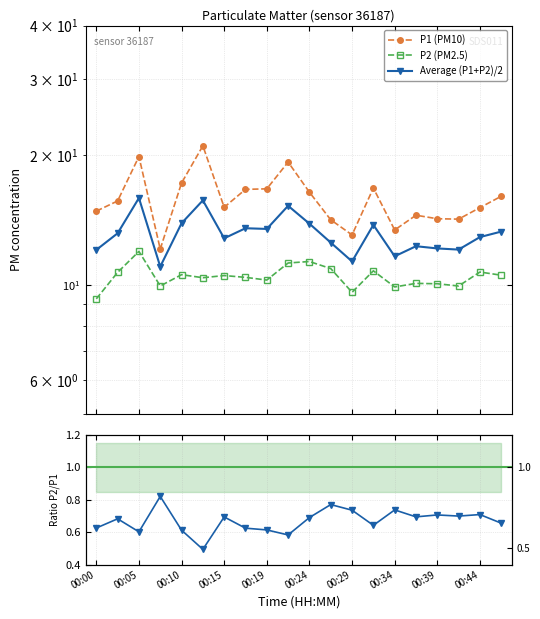

True or false: P1 (PM10) and Average (P1+P2)/2 cross at least once.

False